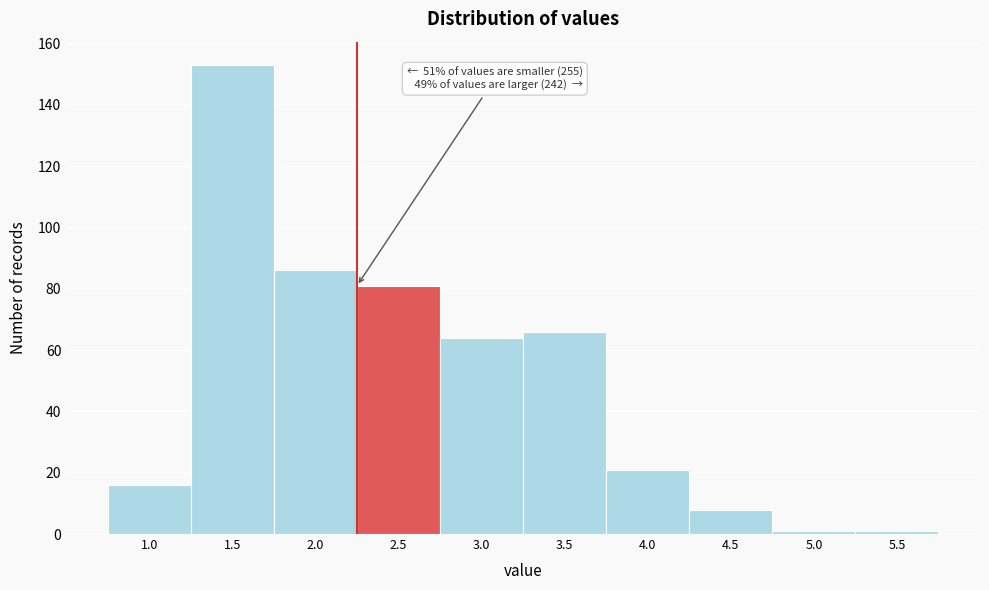

Reading right to left, what are all the values shown in this chart?

5.5=1	5.0=1	4.5=8	4.0=21	3.5=66	3.0=64	2.5=81	2.0=86	1.5=153	1.0=16